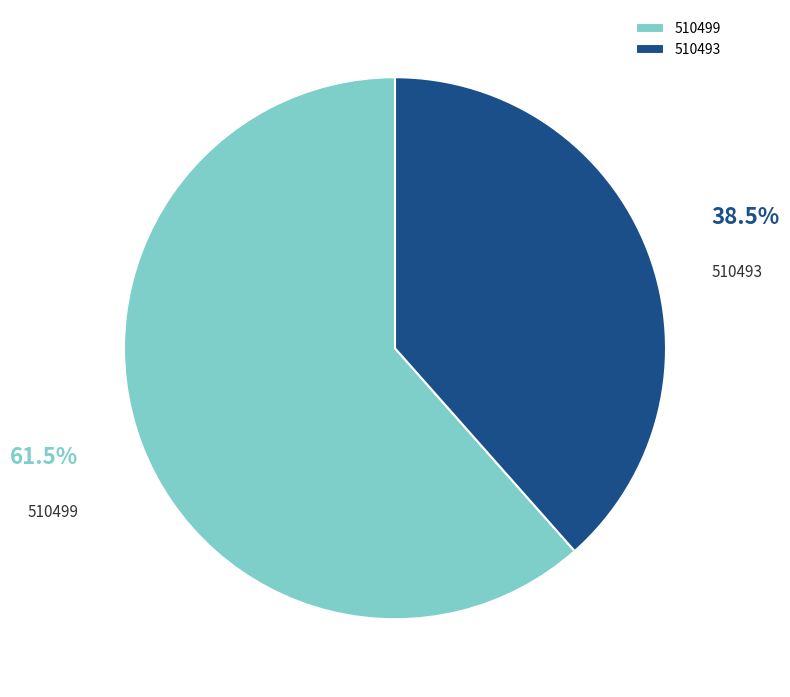

Rank the categories by value from lowest to highest.

510493, 510499